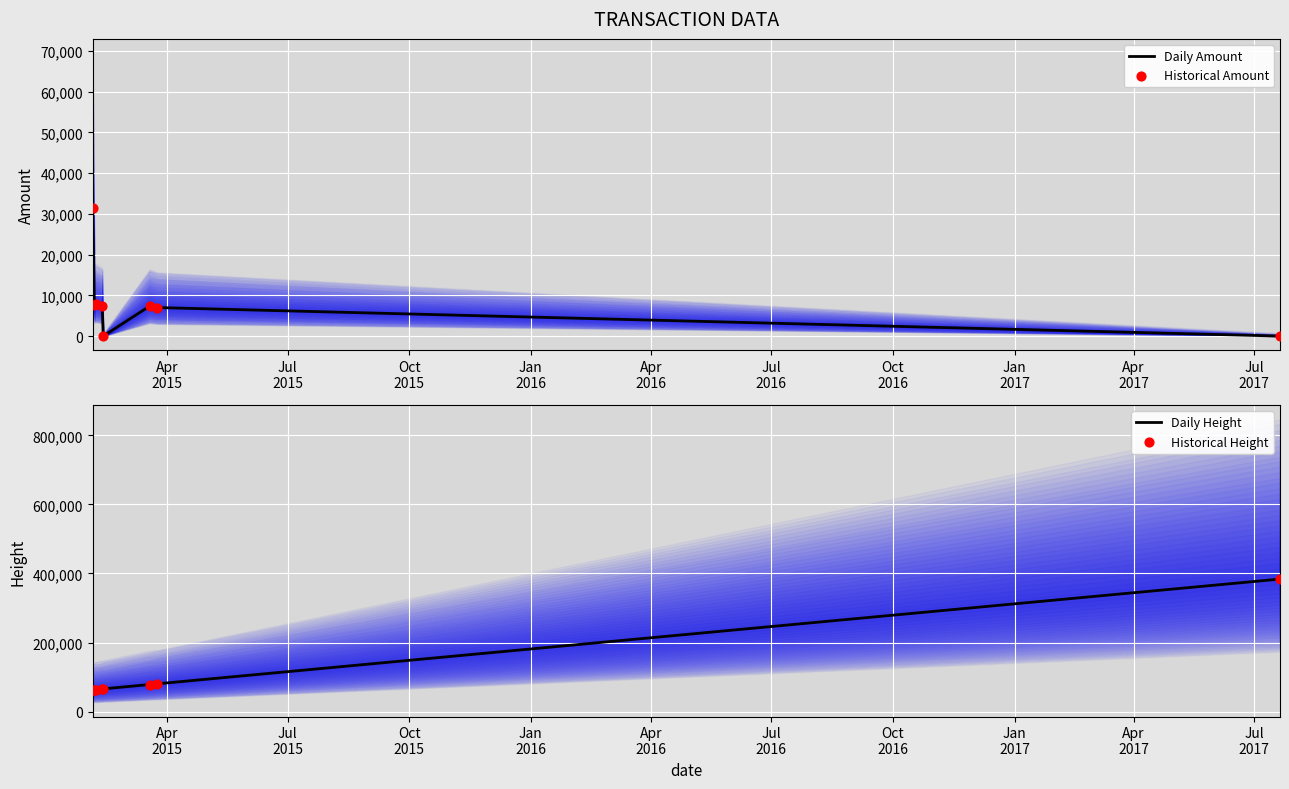

Which series reaches the minimum Y coordinate?

Daily Amount